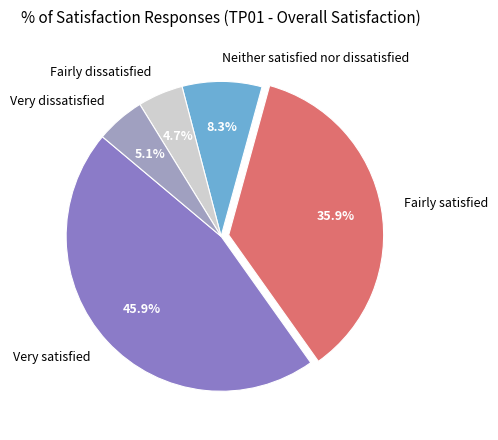

Which slice is the largest?

Very satisfied